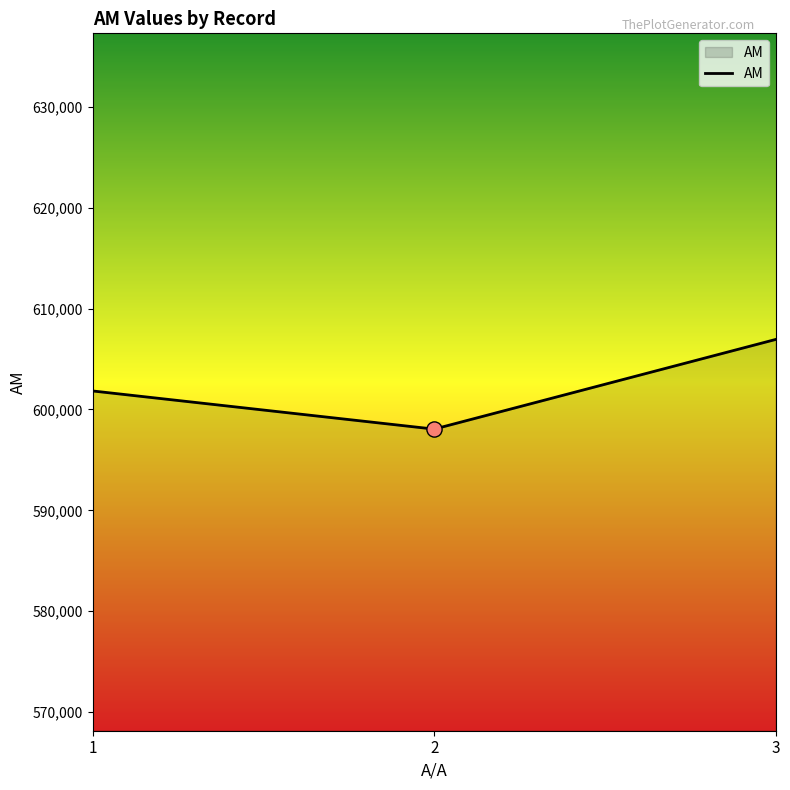

Which has a higher value, 3 or 2?

3